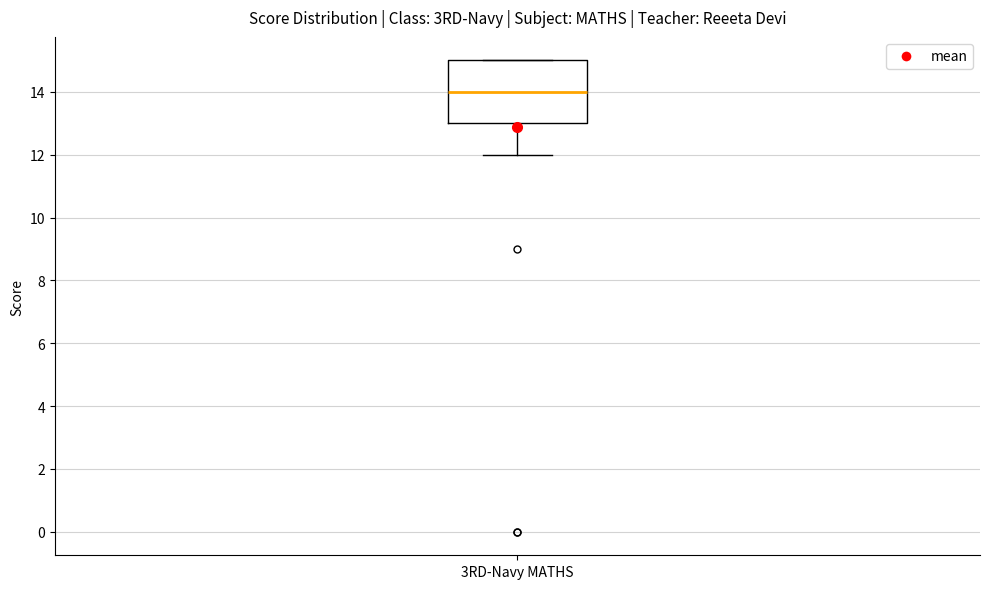

Where does the lower whisker of the box for 3RD-Navy MATHS end on the y-axis? The values are not printed on the chart, so give them approximately, as read against the axis.

12